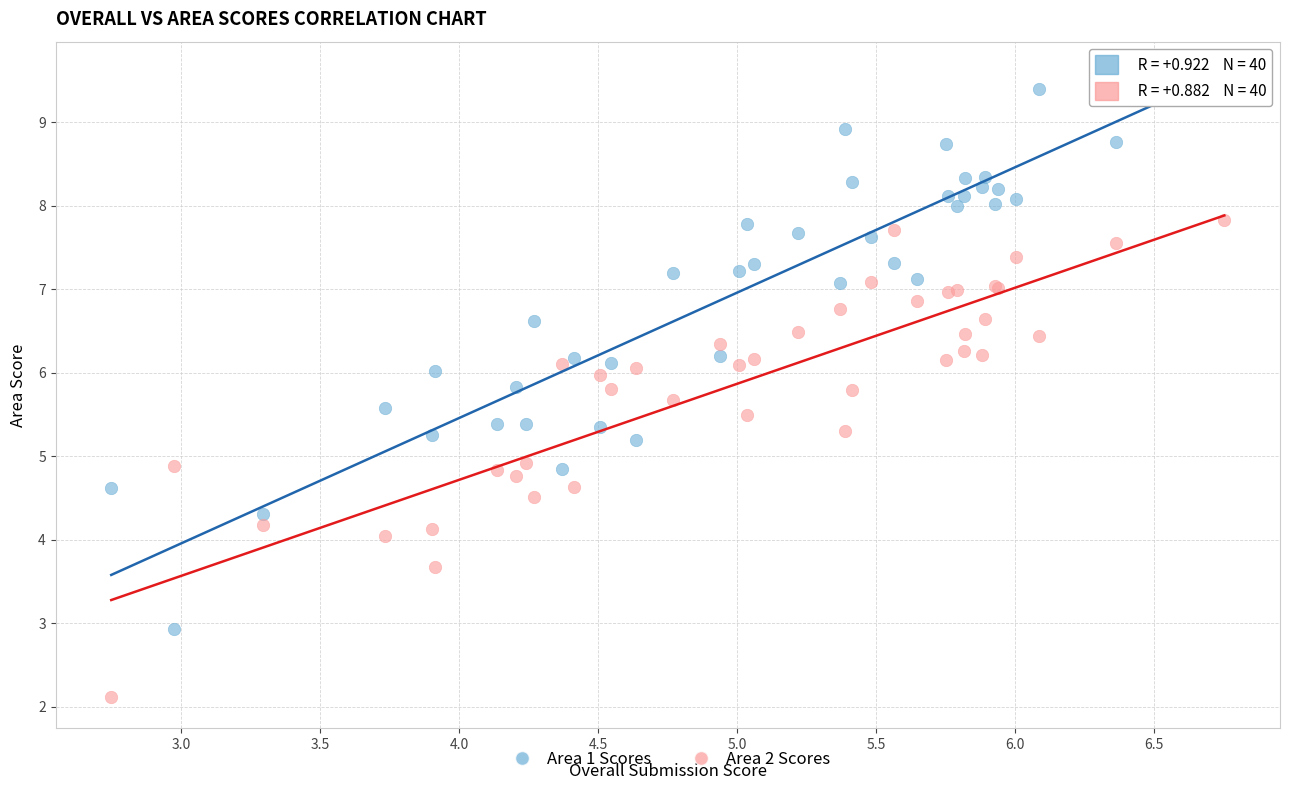

What are all the series names shown in the legend?

Area 1 Scores, Area 2 Scores